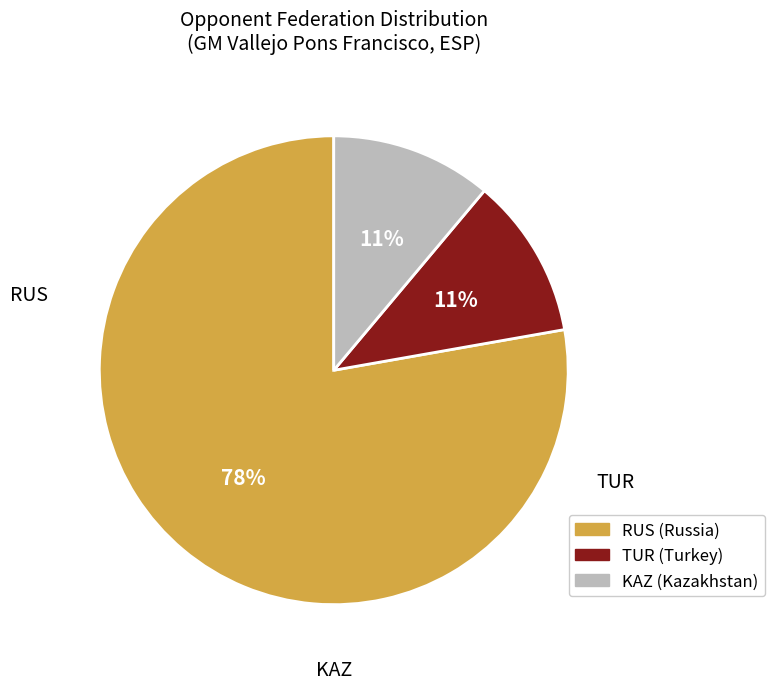

To the nearest percent, what is the difference between the largest and smallest slice percentages?

67%